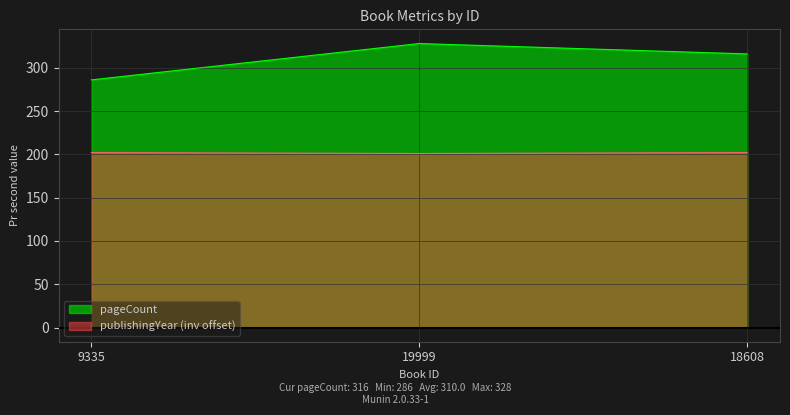

What is the label of the 2nd point from the right?

19999